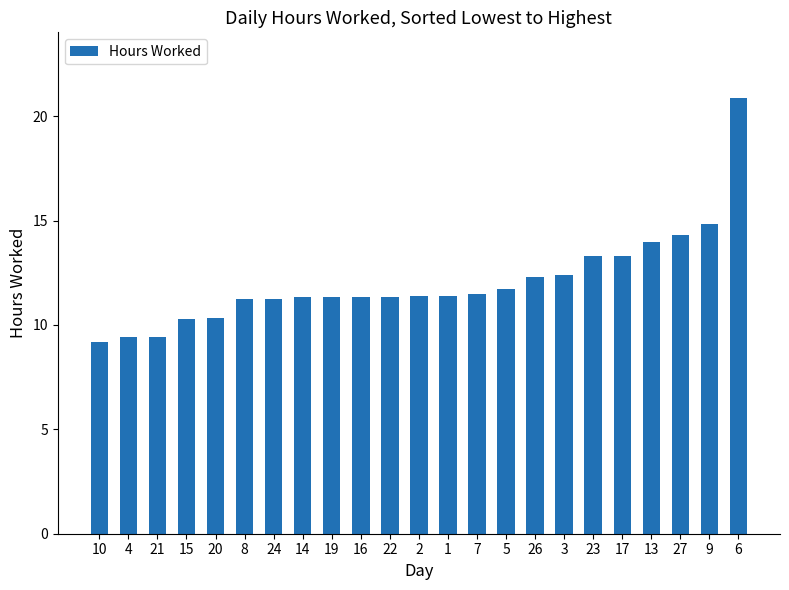

How many data points does each series have?

23